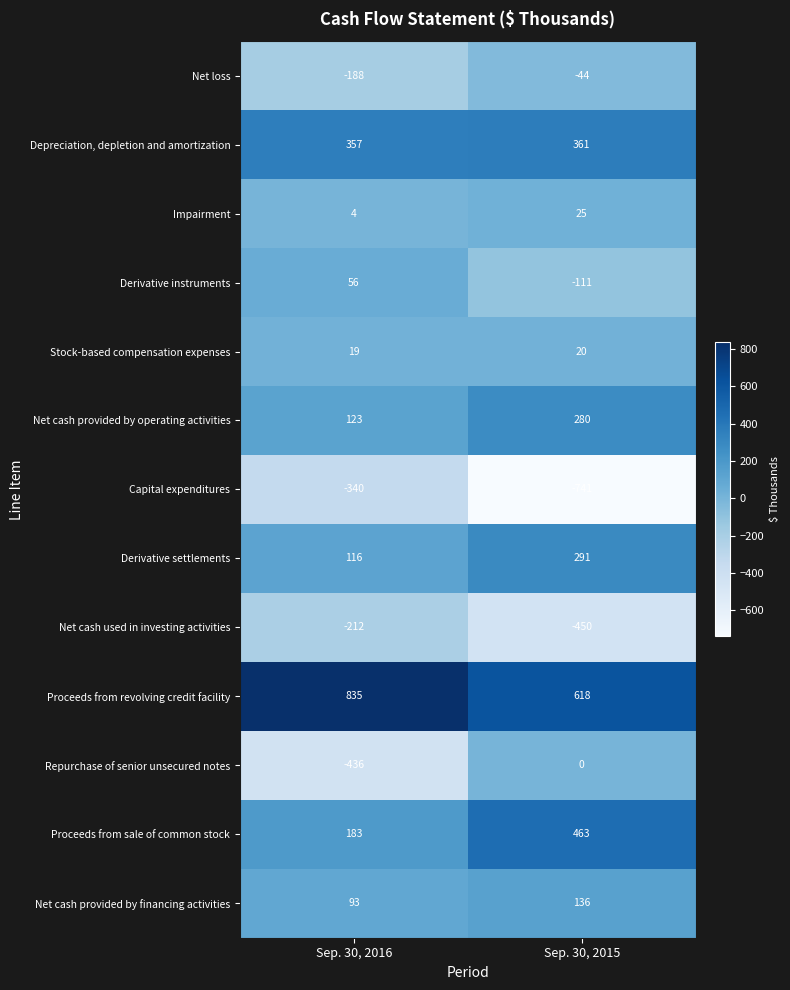

How many distinct data groups are displayed?

13